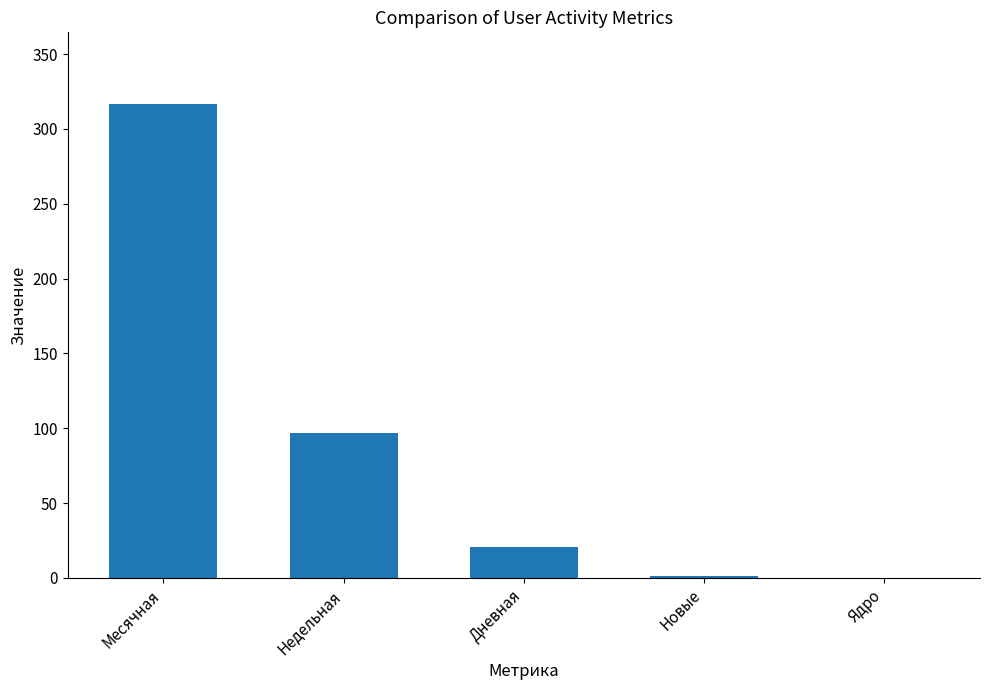

What is the approximate value at Недельная, to the nearest 5?

95